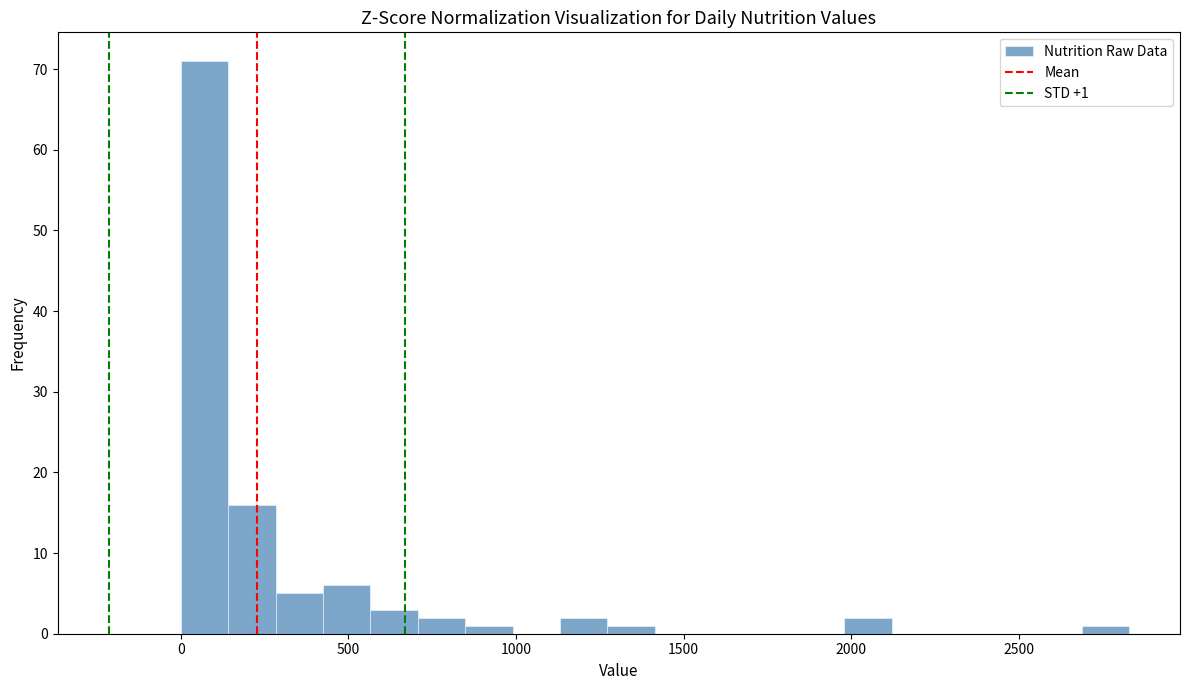

Around what value on the x-axis is the tallest bar? Give the approximate position of its centre, as read against the axis.

50